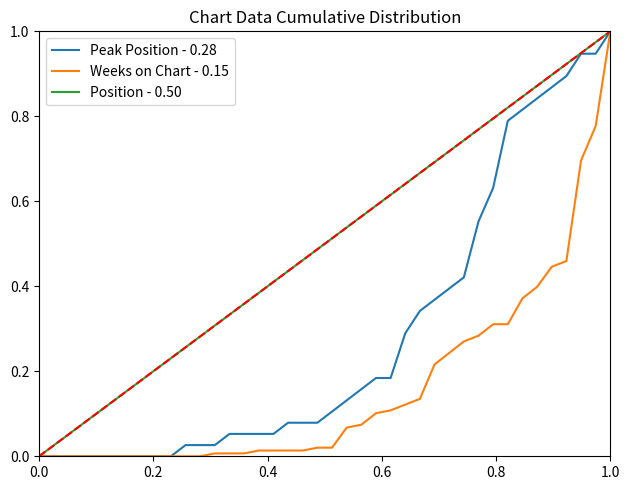

How many lines are shown in the chart?

3